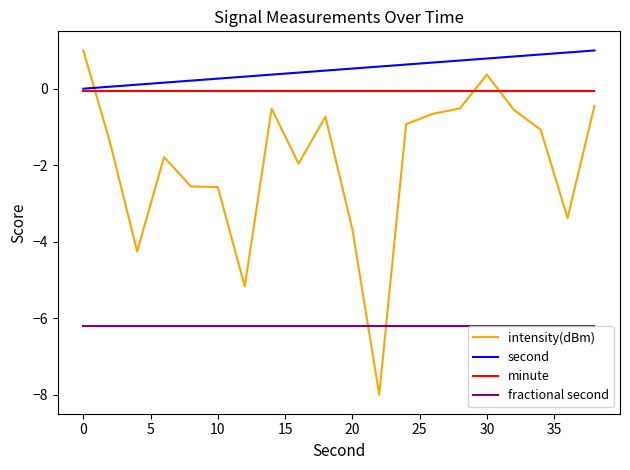

What is the lowest value of the intensity(dBm) series?

-8.0